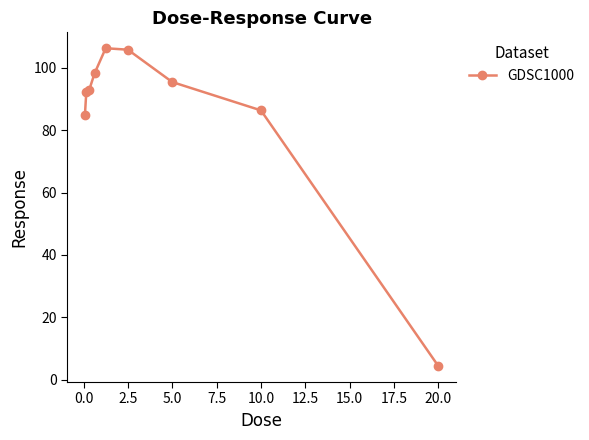

What is the smallest value displayed?

4.4